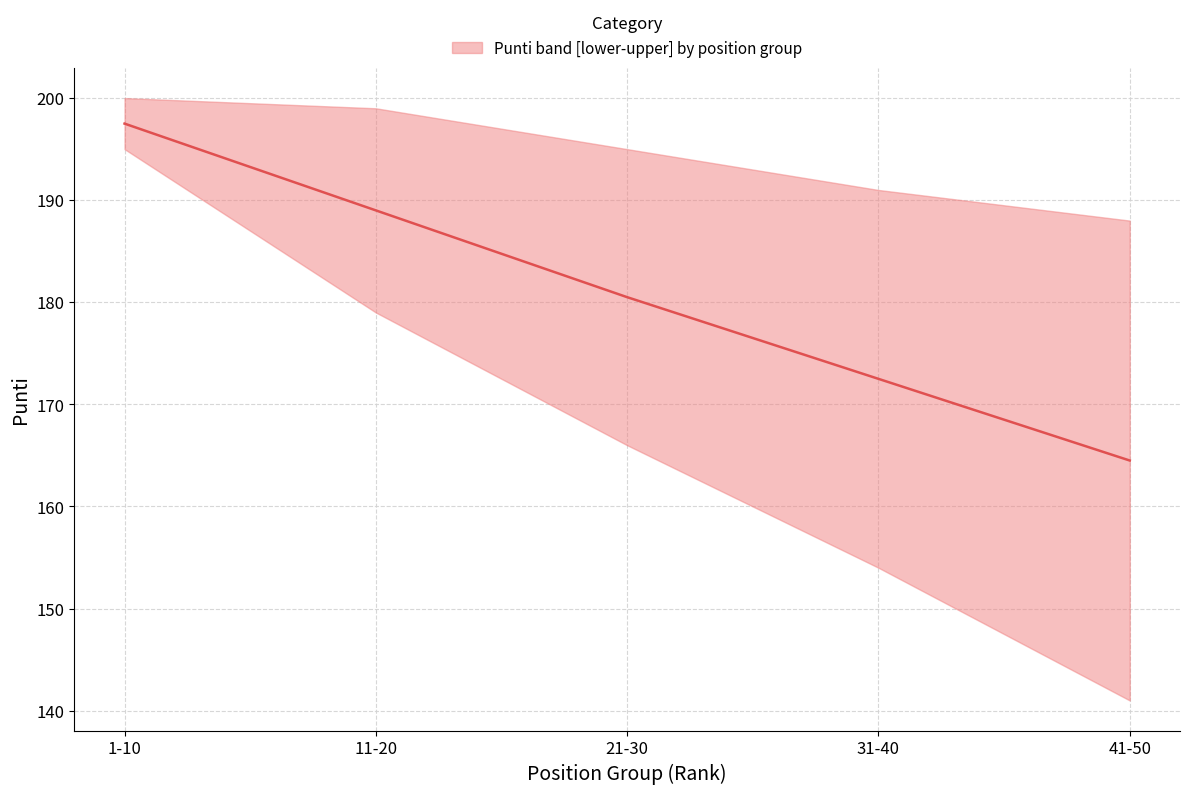

True or false: the data shows 180.5 at 21-30.

True